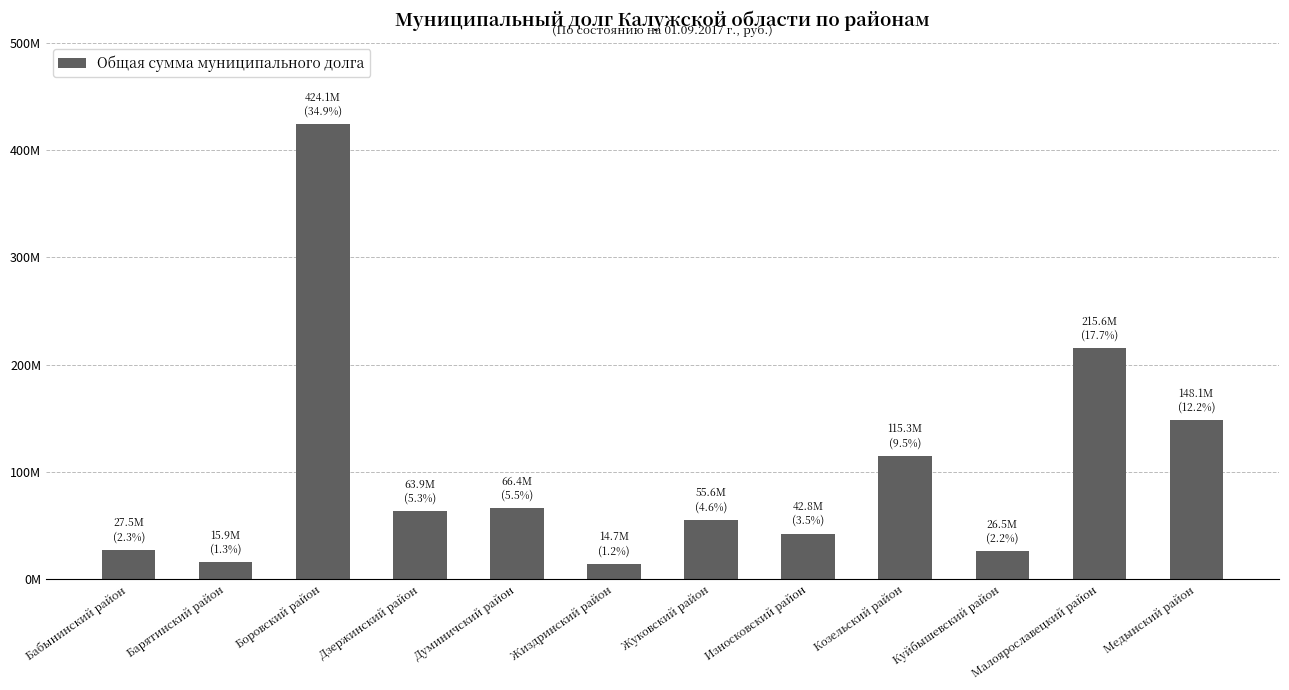

Does the chart contain any negative values?

No